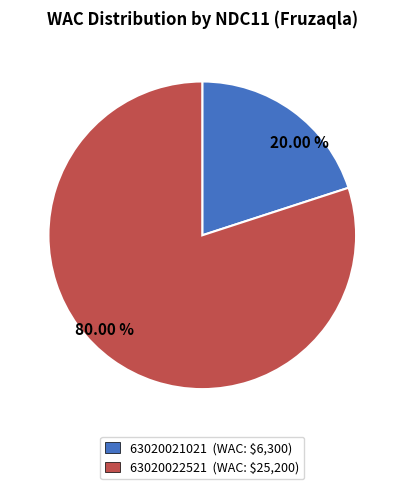

To the nearest percent, what portion does 63020021021 represent?

20%